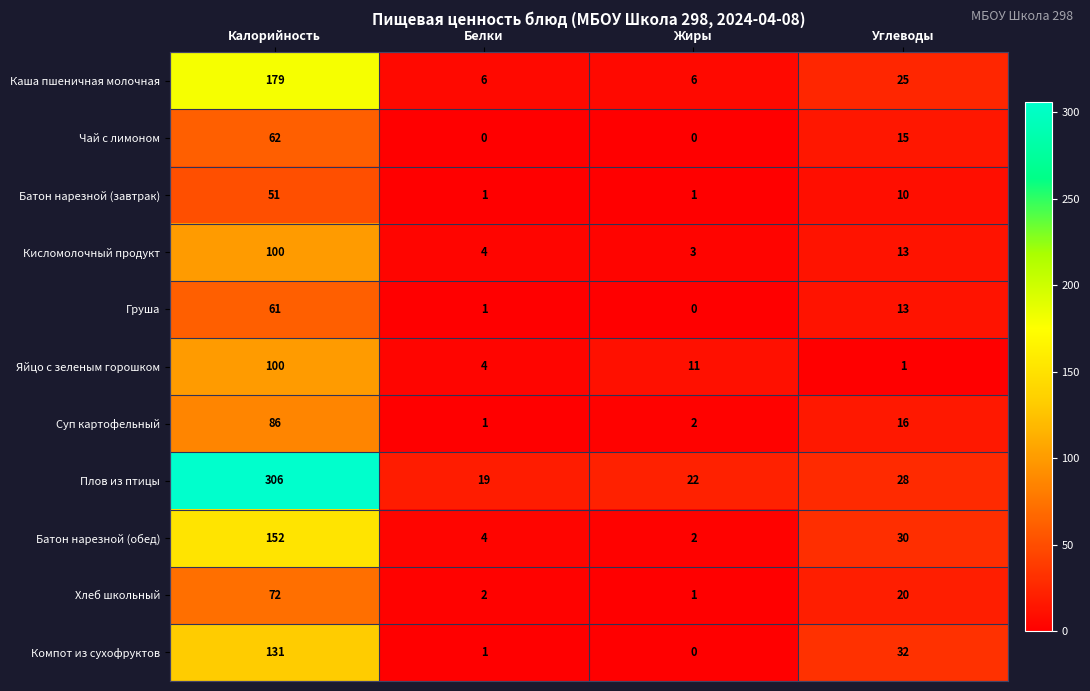

At how many categories does at least one series exceed 162?

1